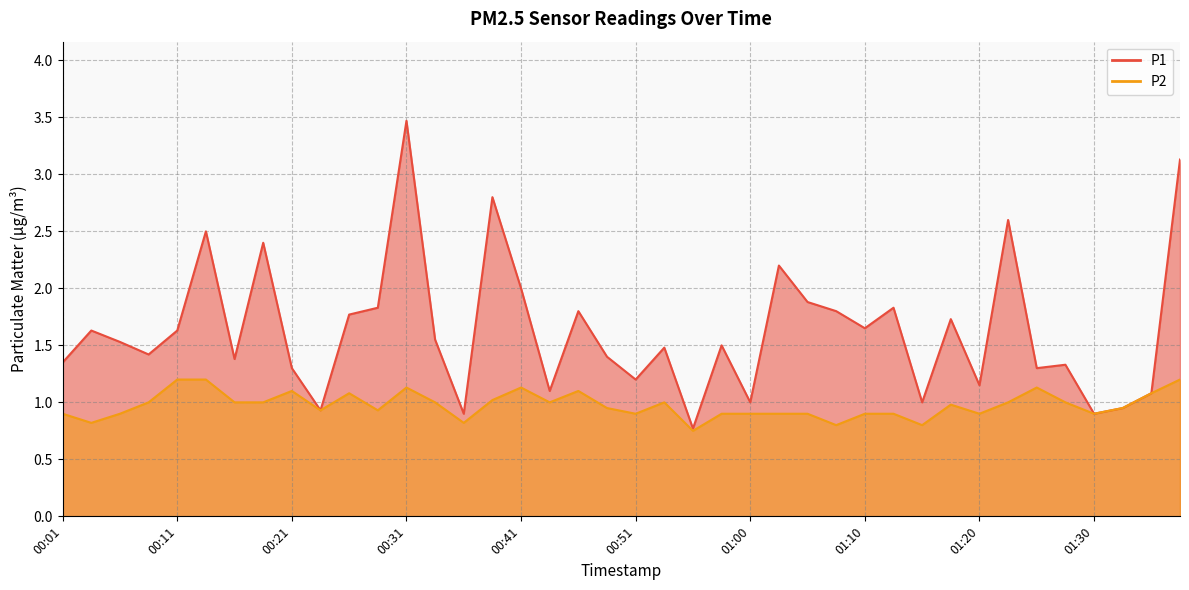

Reading left to right, transcribe all the data shown in this chart.

P1: 00:01=1.4	00:04=1.6	00:06=1.5	00:09=1.4	00:11=1.6	00:14=2.5	00:16=1.4	00:19=2.4	00:21=1.3	00:23=0.9	00:26=1.8	00:28=1.8	00:31=3.5	00:33=1.6	00:36=0.9	00:38=2.8	00:41=2.0	00:43=1.1	00:46=1.8	00:48=1.4	00:51=1.2	00:53=1.5	00:55=0.8	00:58=1.5	01:00=1.0	01:03=2.2	01:05=1.9	01:08=1.8	01:10=1.6	01:13=1.8	01:15=1.0	01:18=1.7	01:20=1.1	01:23=2.6	01:25=1.3	01:28=1.3	01:30=0.9	01:32=0.9	01:35=1.1	01:37=3.1
P2: 00:01=0.9	00:04=0.8	00:06=0.9	00:09=1.0	00:11=1.2	00:14=1.2	00:16=1.0	00:19=1.0	00:21=1.1	00:23=0.9	00:26=1.1	00:28=0.9	00:31=1.1	00:33=1.0	00:36=0.8	00:38=1.0	00:41=1.1	00:43=1.0	00:46=1.1	00:48=0.9	00:51=0.9	00:53=1.0	00:55=0.8	00:58=0.9	01:00=0.9	01:03=0.9	01:05=0.9	01:08=0.8	01:10=0.9	01:13=0.9	01:15=0.8	01:18=1.0	01:20=0.9	01:23=1.0	01:25=1.1	01:28=1.0	01:30=0.9	01:32=0.9	01:35=1.1	01:37=1.2